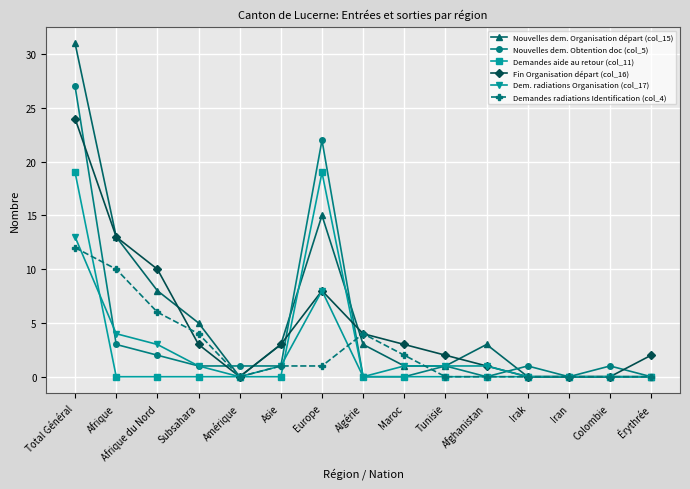

Is it true that Fin Organisation départ (col_16) equals 1 at Afghanistan?

True